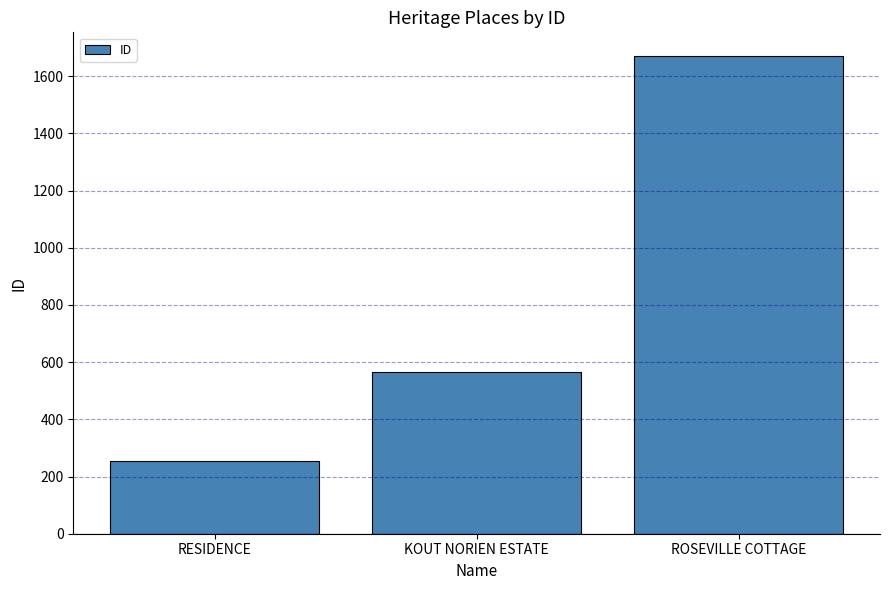

Reading left to right, what are all the values shown in this chart?

RESIDENCE=254	KOUT NORIEN ESTATE=567	ROSEVILLE COTTAGE=1670